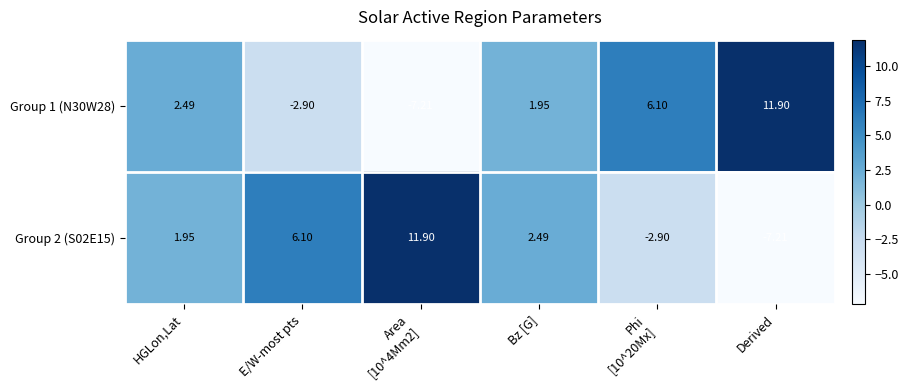

Is the value of Group 1 (N30W28) at HGLon,Lat greater than the value of Group 2 (S02E15) at Derived?

Yes